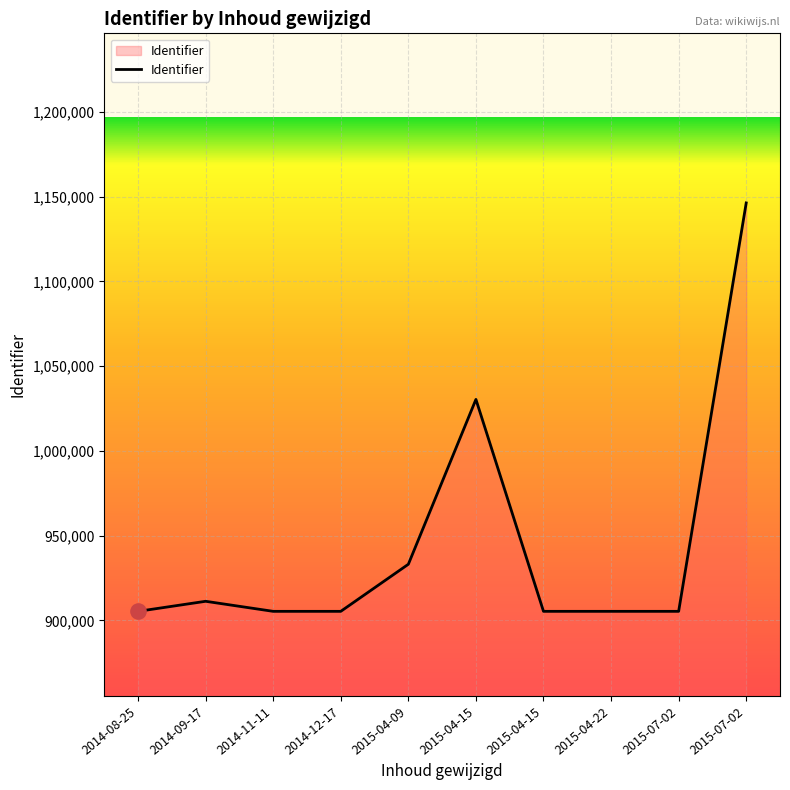

Approximately how many times larger is the value at 2015-04-22 compared to 2015-04-15?

0.9